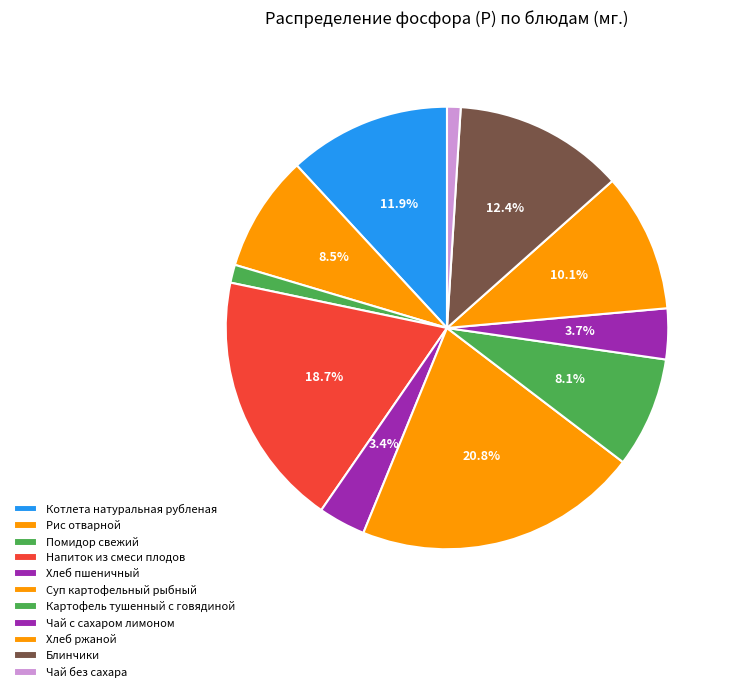

How many slices are in this pie chart?

11